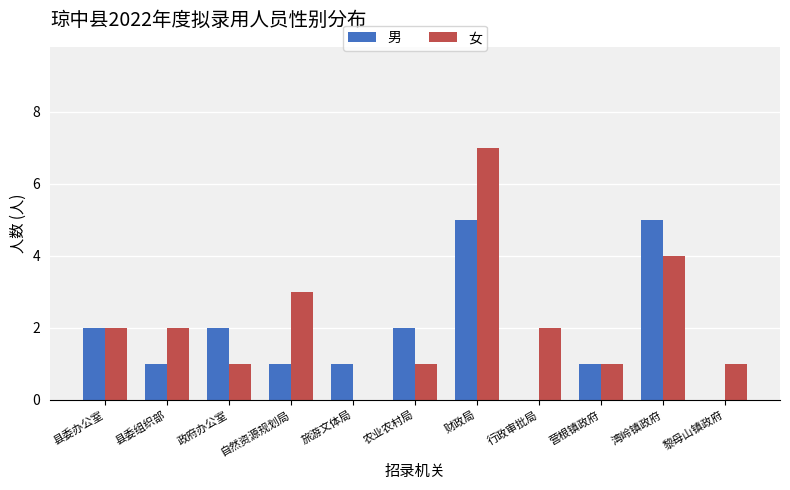

Is it true that 男 equals 3 at 政府办公室?

False